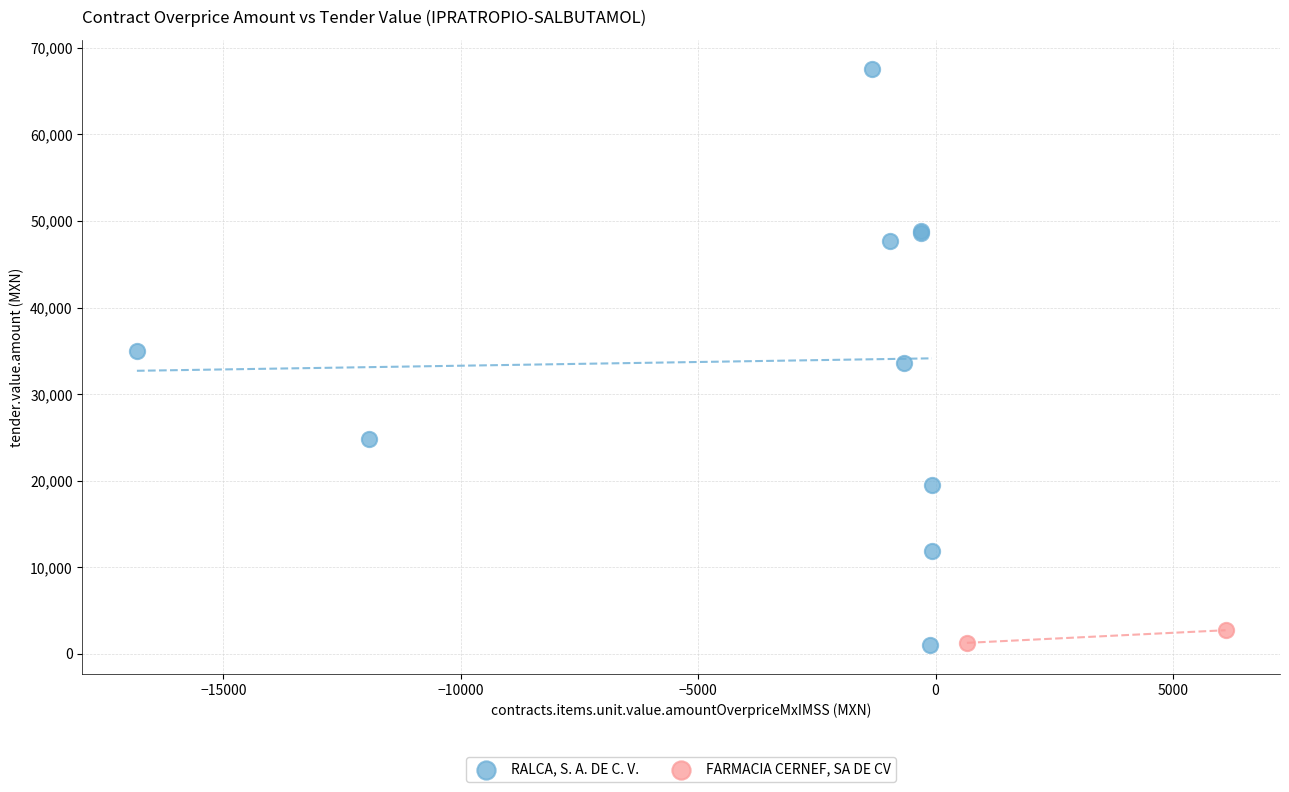

What are all the series names shown in the legend?

RALCA, S. A. DE C. V., FARMACIA CERNEF, SA DE CV